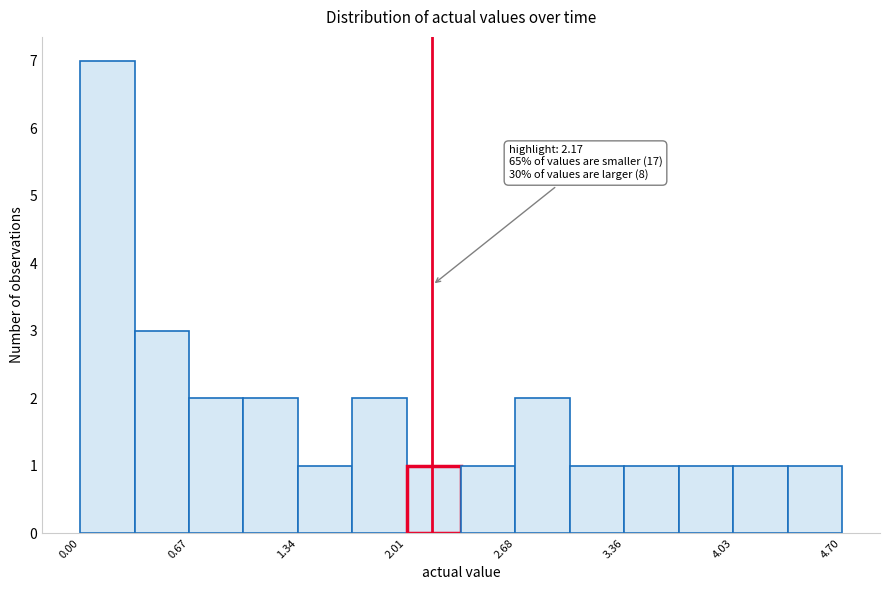

Around what value on the x-axis is the tallest bar? Give the approximate position of its centre, as read against the axis.

0.2